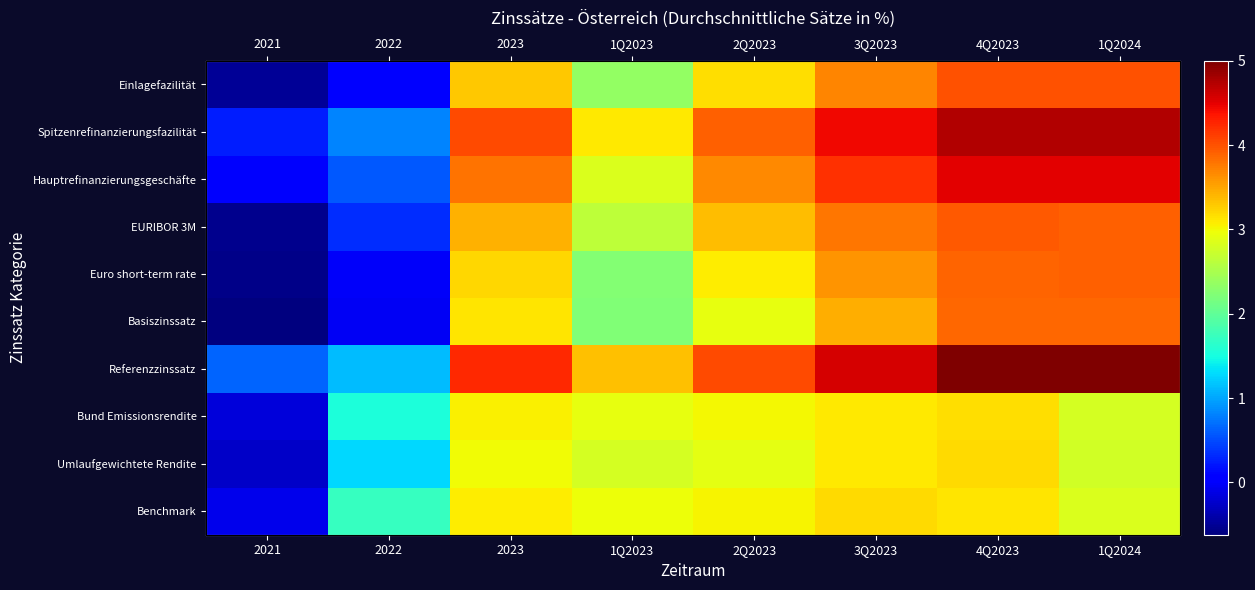

The Einlagefazilität series shows 3.3 at 2023. True or false?

True